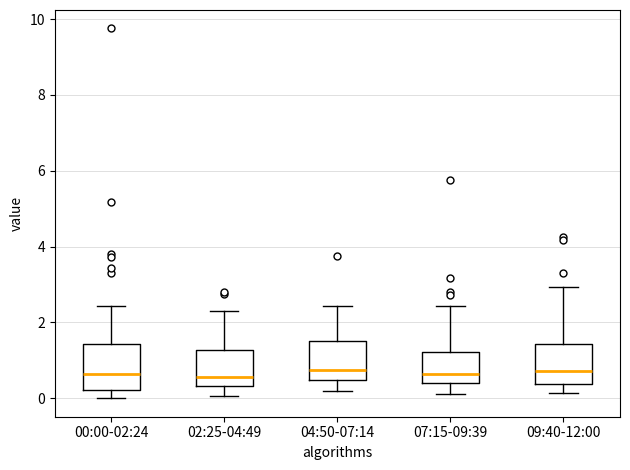

Where is the lower edge of the box for 00:00-02:24 on the y-axis? The values are not printed on the chart, so give them approximately, as read against the axis.

0.2